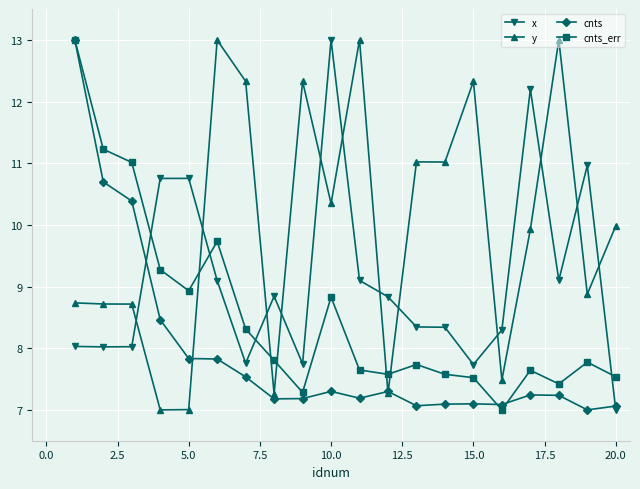

Count the number of data series in this chart.

4